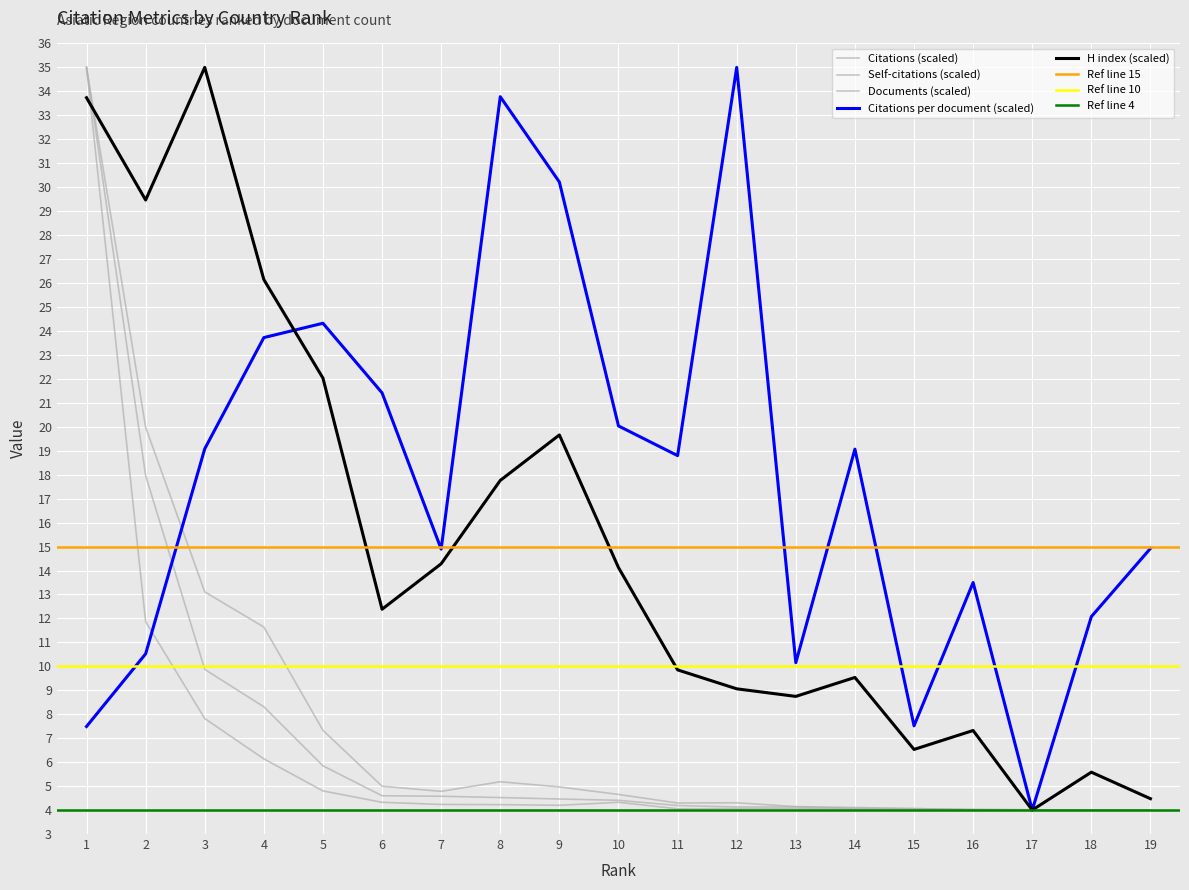

True or false: Self-citations and Documents intersect in this chart.

False